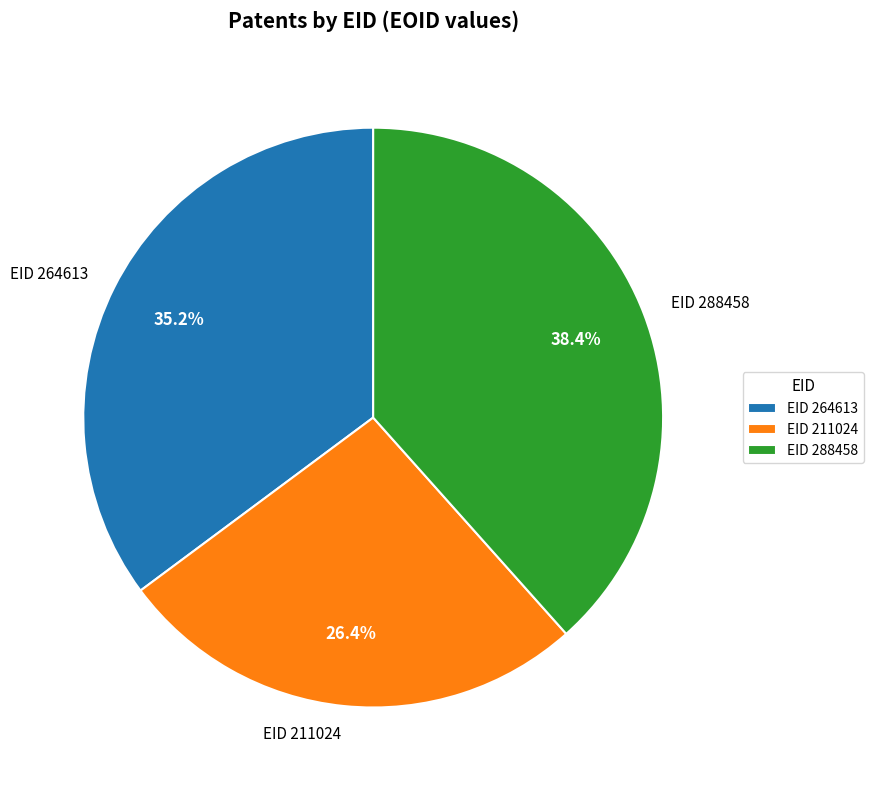

Which has a higher value, EID 264613 or EID 211024?

EID 264613